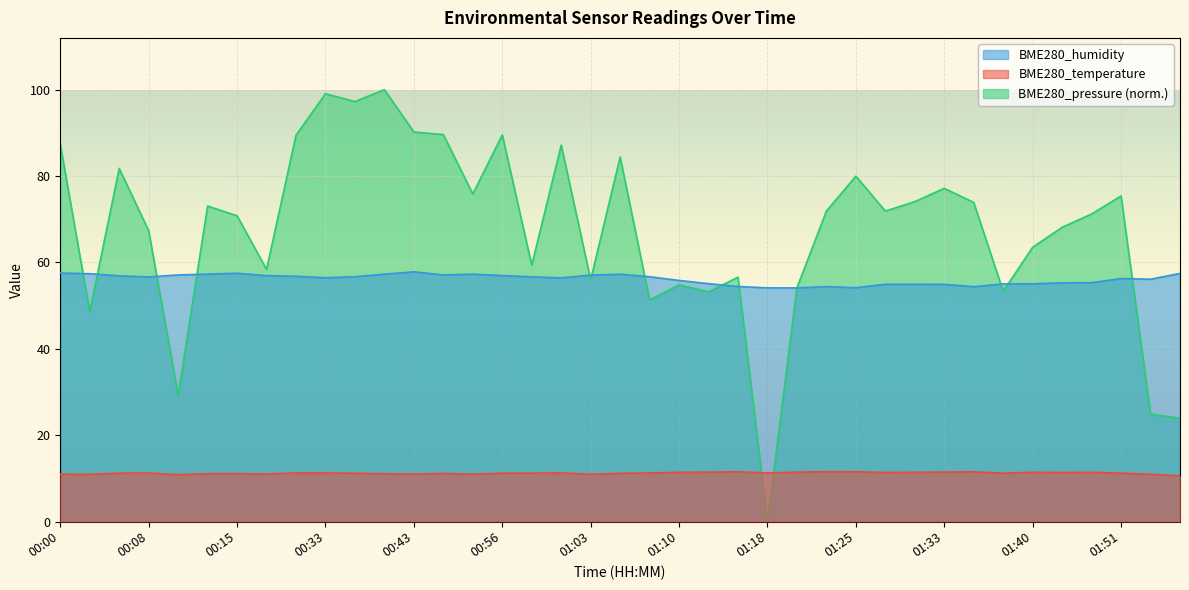

Where do BME280_pressure and BME280_temperature first cross each other?

01:15 and 01:18